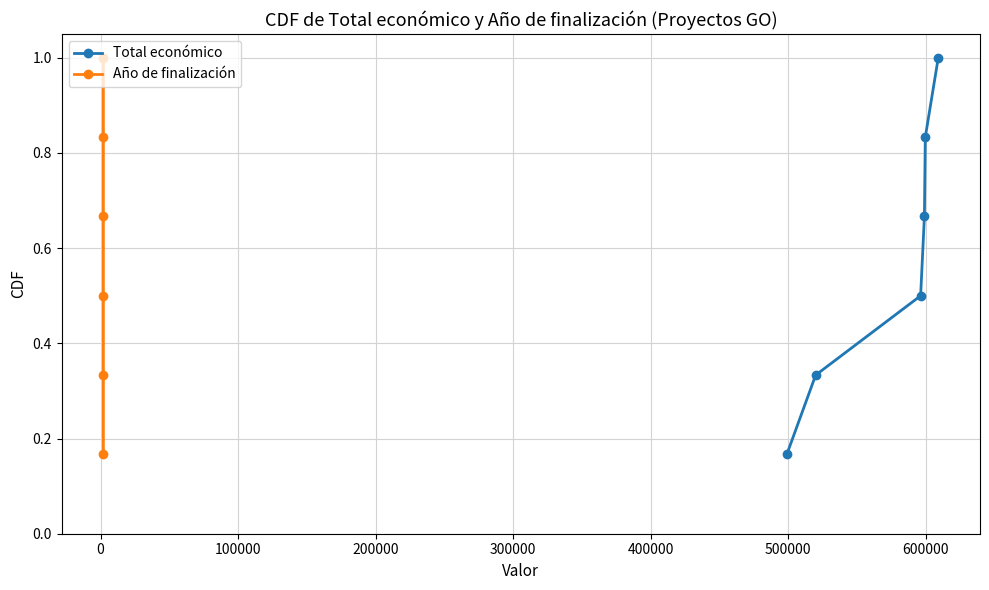

What are all the series names shown in the legend?

Total económico, Año de finalización